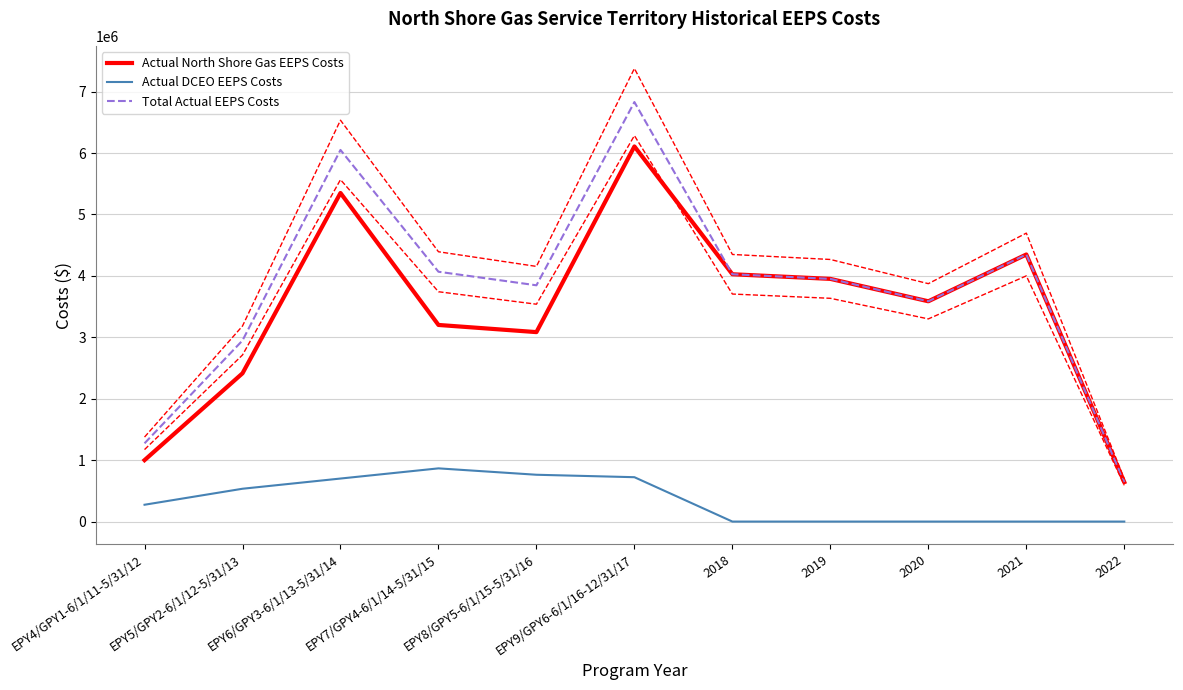

At which label does Actual North Shore Gas EEPS Costs first exceed 3586529?

EPY6/GPY3-6/1/13-5/31/14